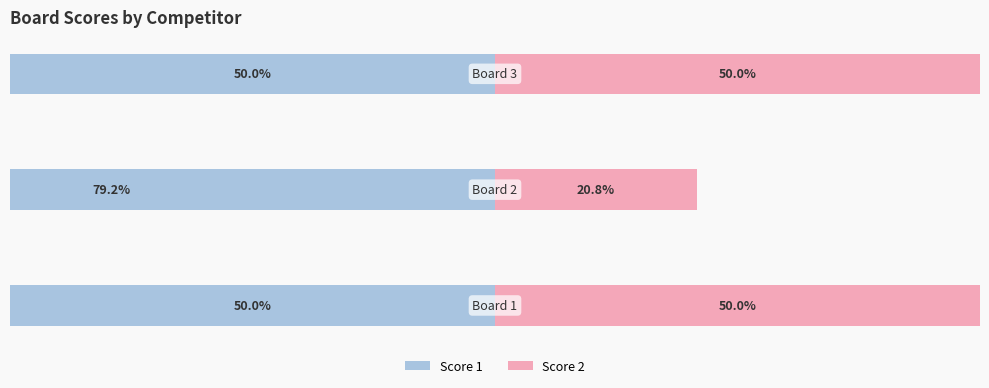

Reading left to right, transcribe all the data shown in this chart.

Score 1: -50.0	-79.2	-50.0
Score 2: 50.0	20.8	50.0